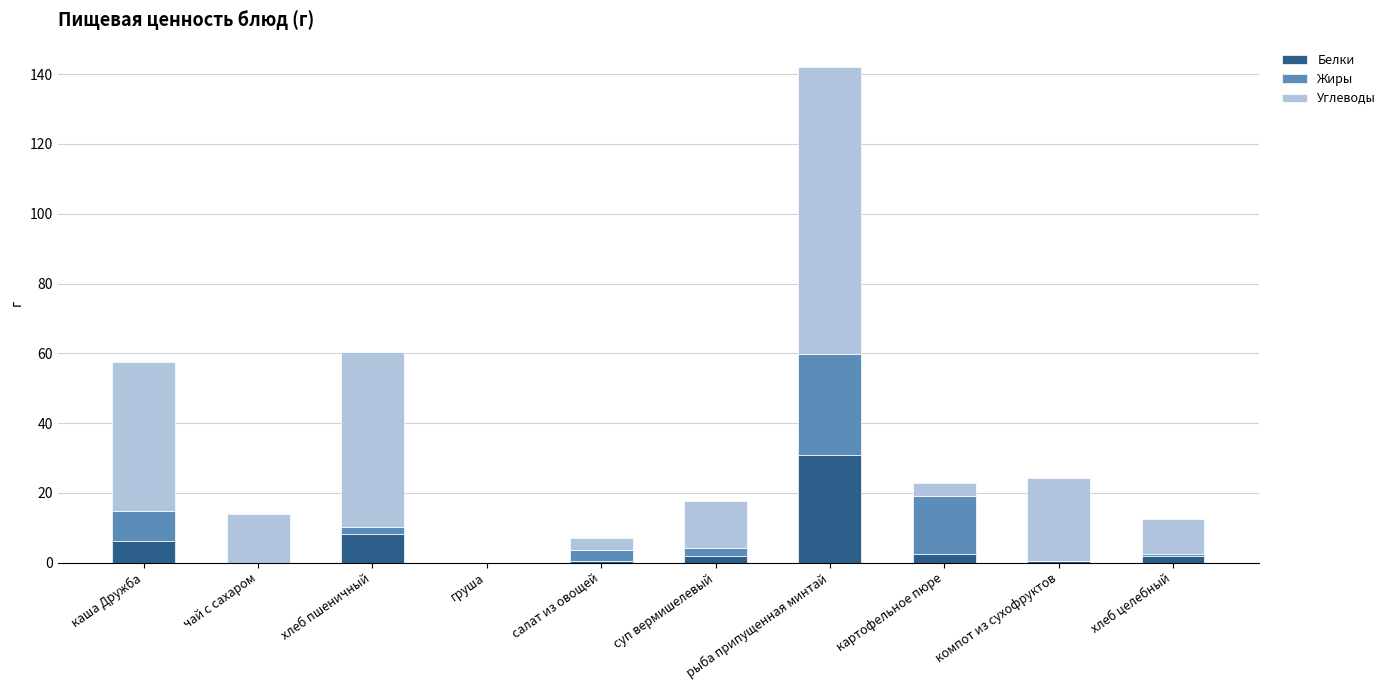

At which category is the sum across all series the highest?

рыба припущенная минтай